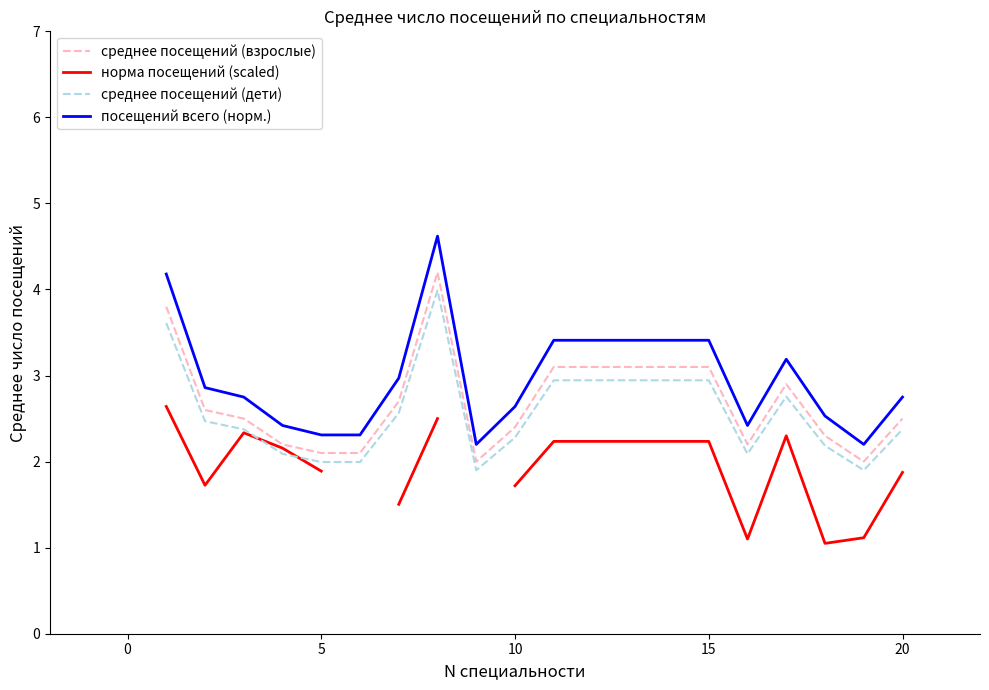

What is the value of the среднее посещений (взрослые) point at the 19th from the left?

2.0